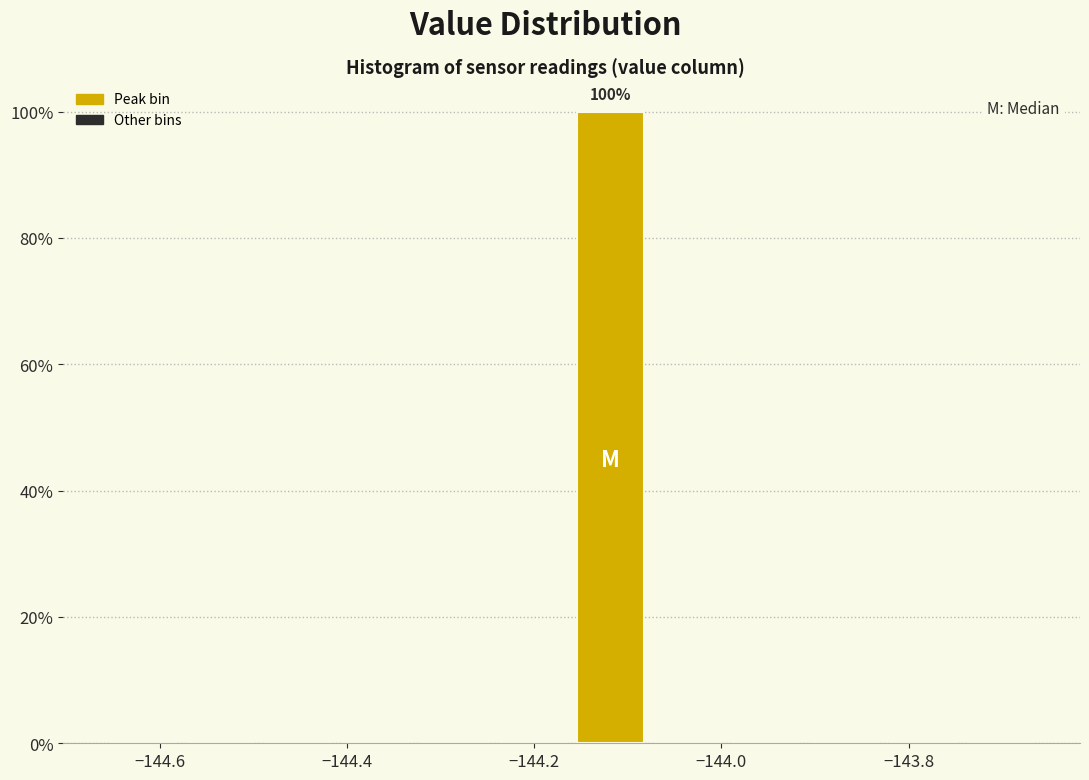

Which range on the x-axis has the tallest bar?

-144.16 to -144.08